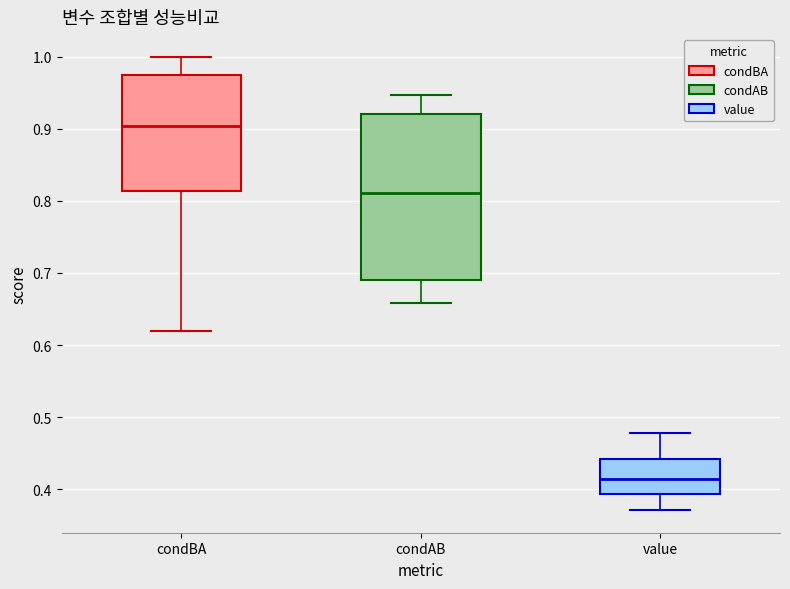

Reading left to right, transcribe this box plot: for each box, give where its median line is, the range the box spans, and where its two whiskers end, as read against the y-axis. The values are not printed on the chart, so give them approximately, as read against the axis.

condBA: median 0.90, box 0.81 to 0.98, whiskers 0.62 to 1.00
condAB: median 0.81, box 0.69 to 0.92, whiskers 0.66 to 0.95
value: median 0.41, box 0.39 to 0.44, whiskers 0.37 to 0.48